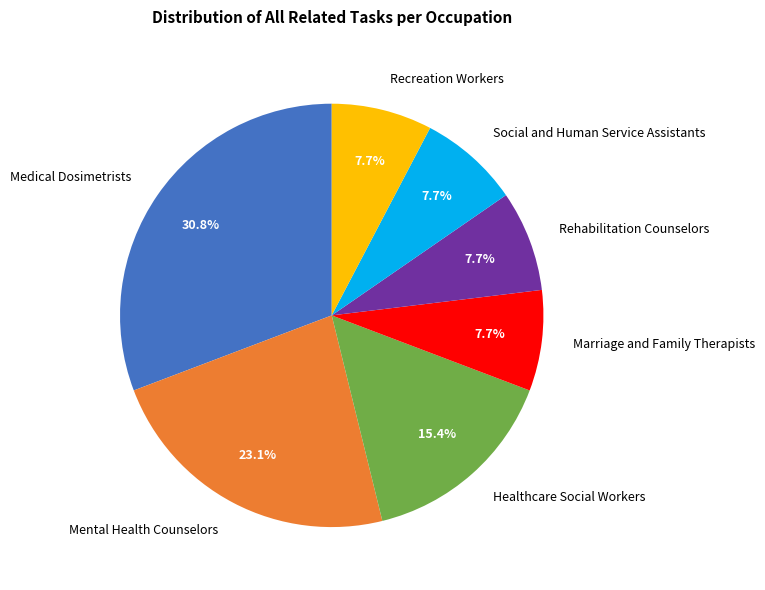

The Mental Health Counselors slice represents 23% of the pie. True or false?

True